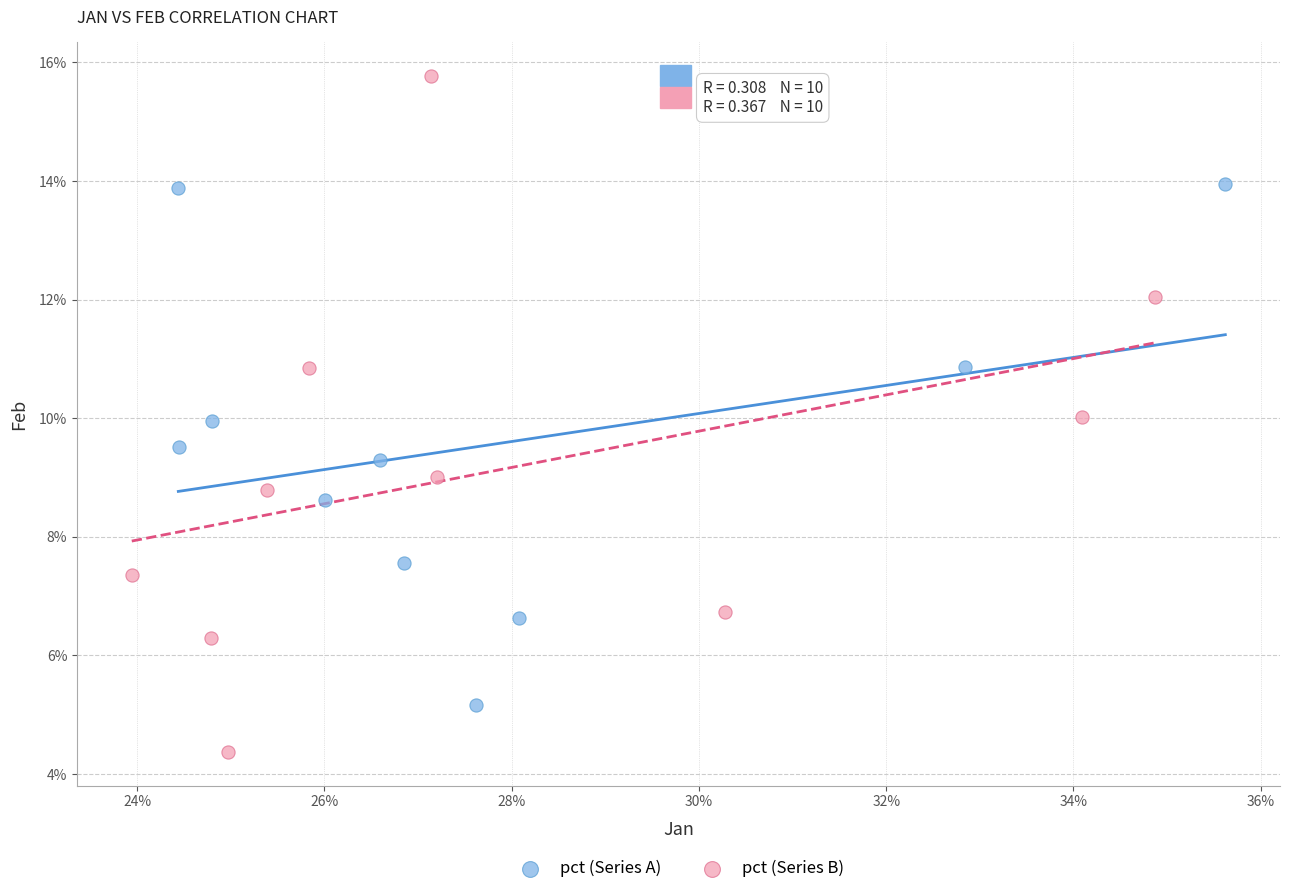

Which series contains the lowest Y value?

pct (Series B)